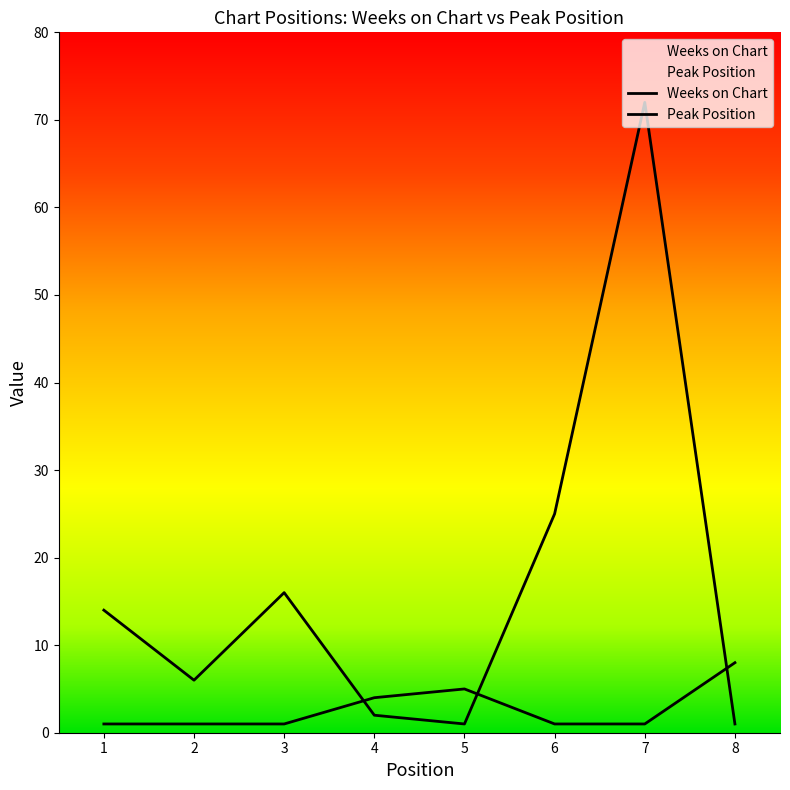

Reading left to right, transcribe all the data shown in this chart.

Weeks on Chart: 14	6	16	2	1	25	72	1
Peak Position: 1	1	1	4	5	1	1	8